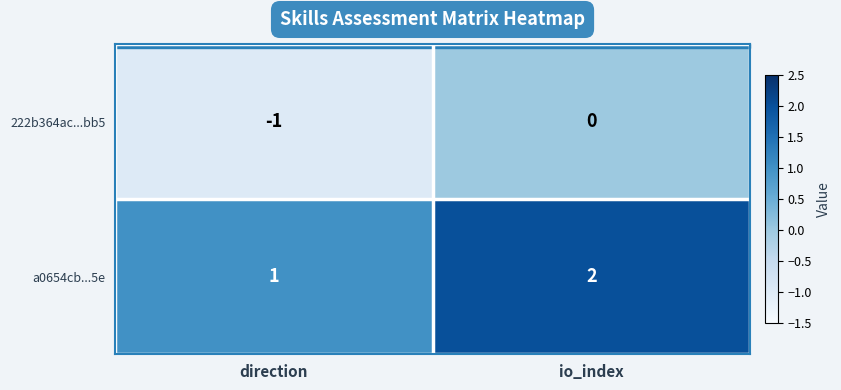

What is the spread (max minus min) of values at io_index?

2